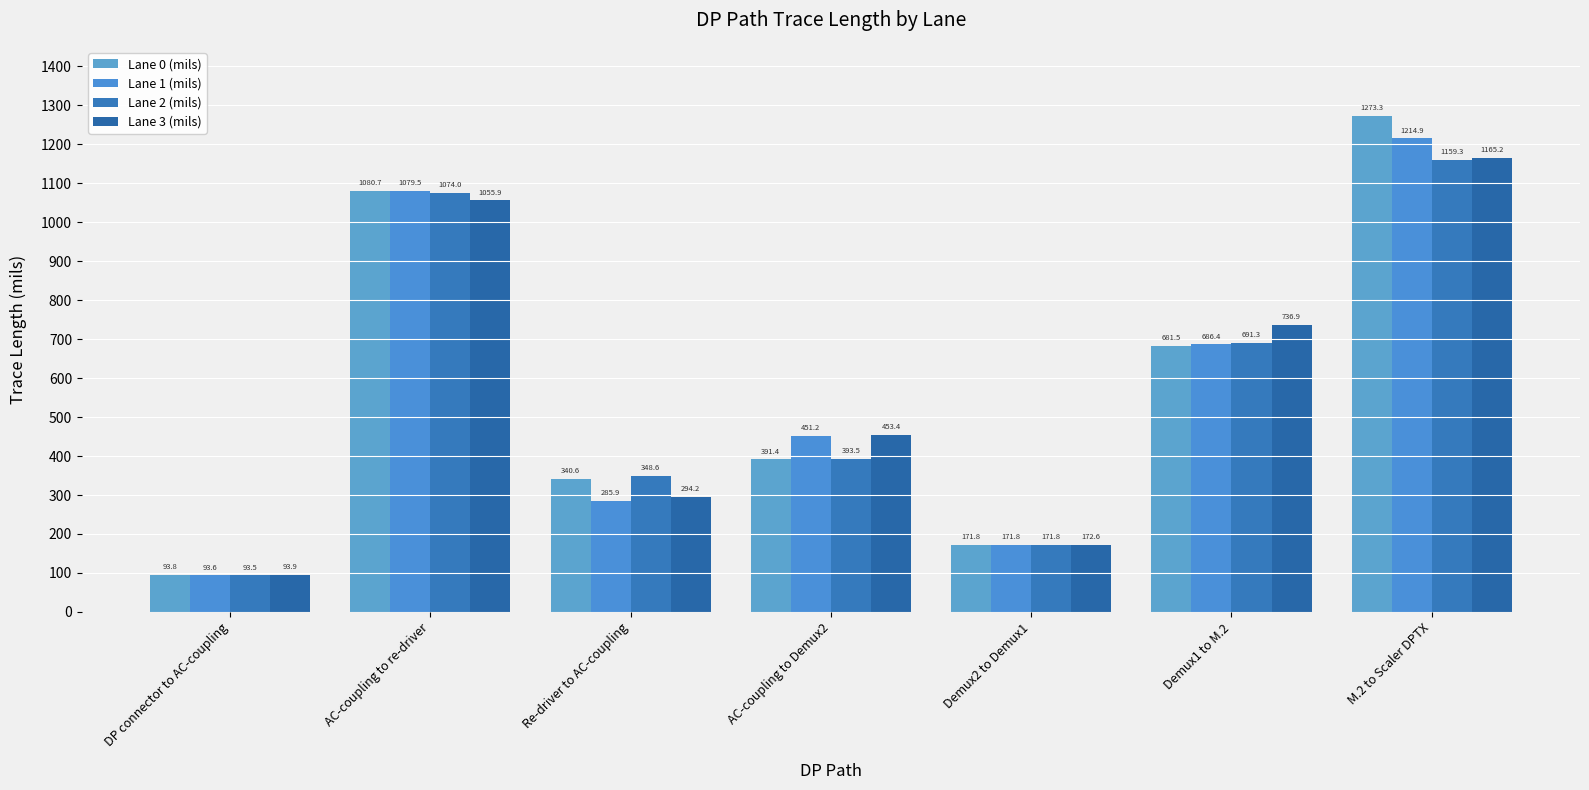

What is the smallest value displayed?

93.5